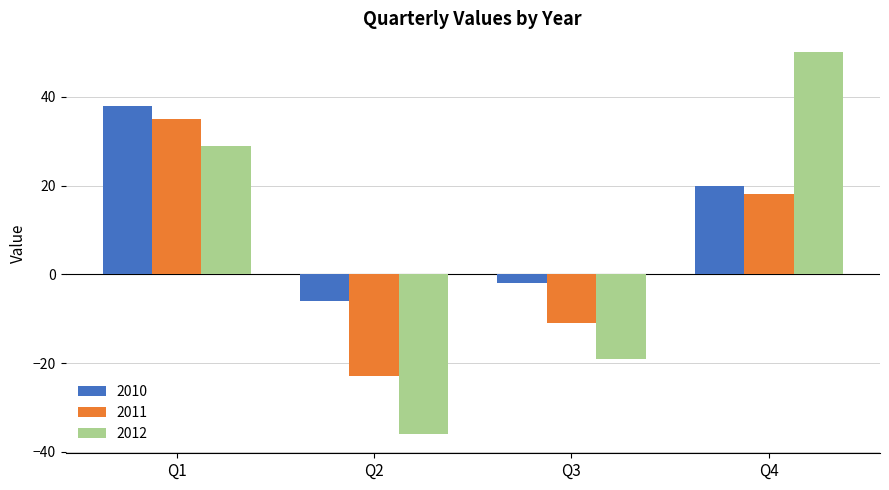

Which category has the highest value in the 2011 series?

Q1